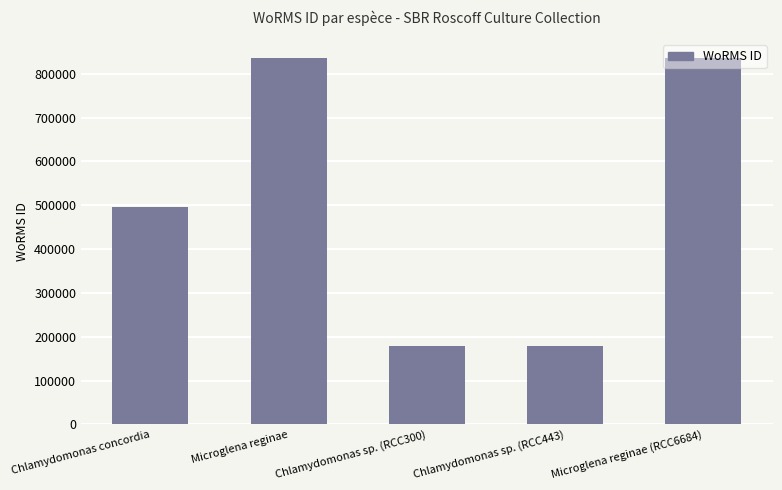

What is the change in value from Chlamydomonas sp. (RCC300) to Microglena reginae (RCC6684)?

+658618